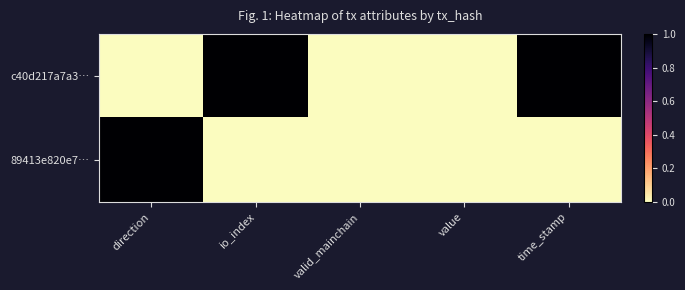

At which category is the sum across all series the highest?

direction